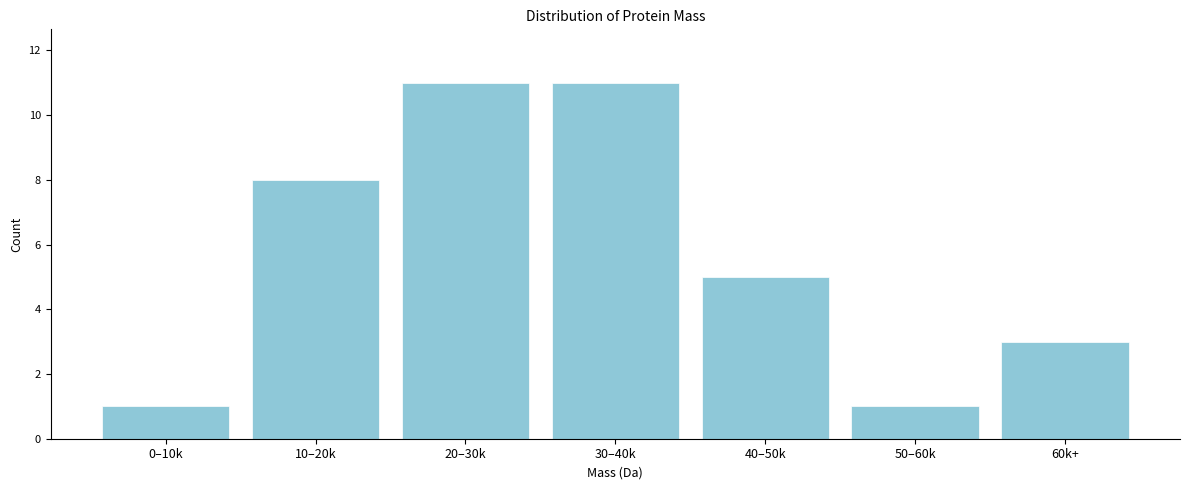

Reading left to right, transcribe all the data shown in this chart.

0–10k=1	10–20k=8	20–30k=11	30–40k=11	40–50k=5	50–60k=1	60k+=3